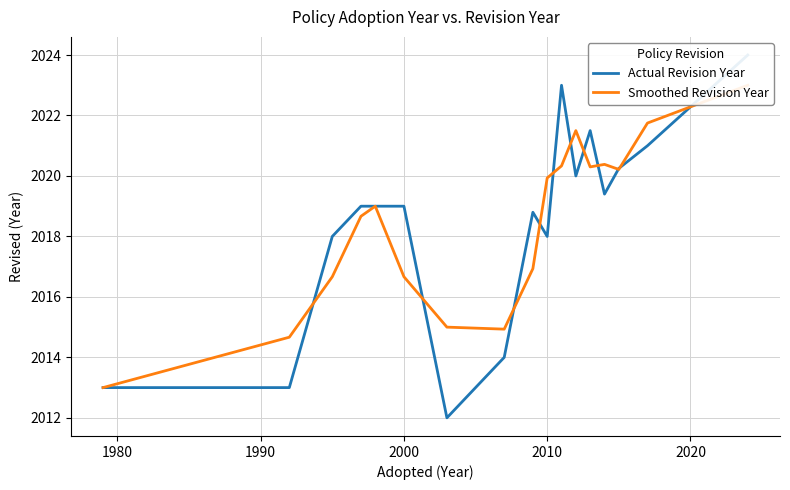

What is the value of the Actual Revision Year point at the 8th from the left?

2014.0